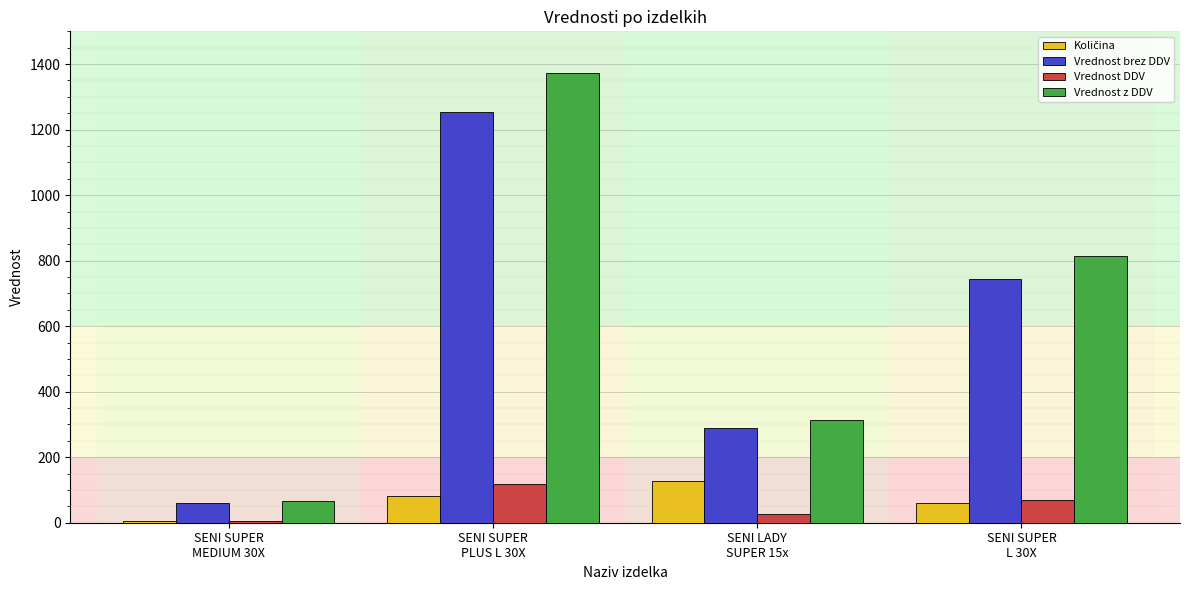

Which series has the largest range (max minus min)?

Vrednost z DDV